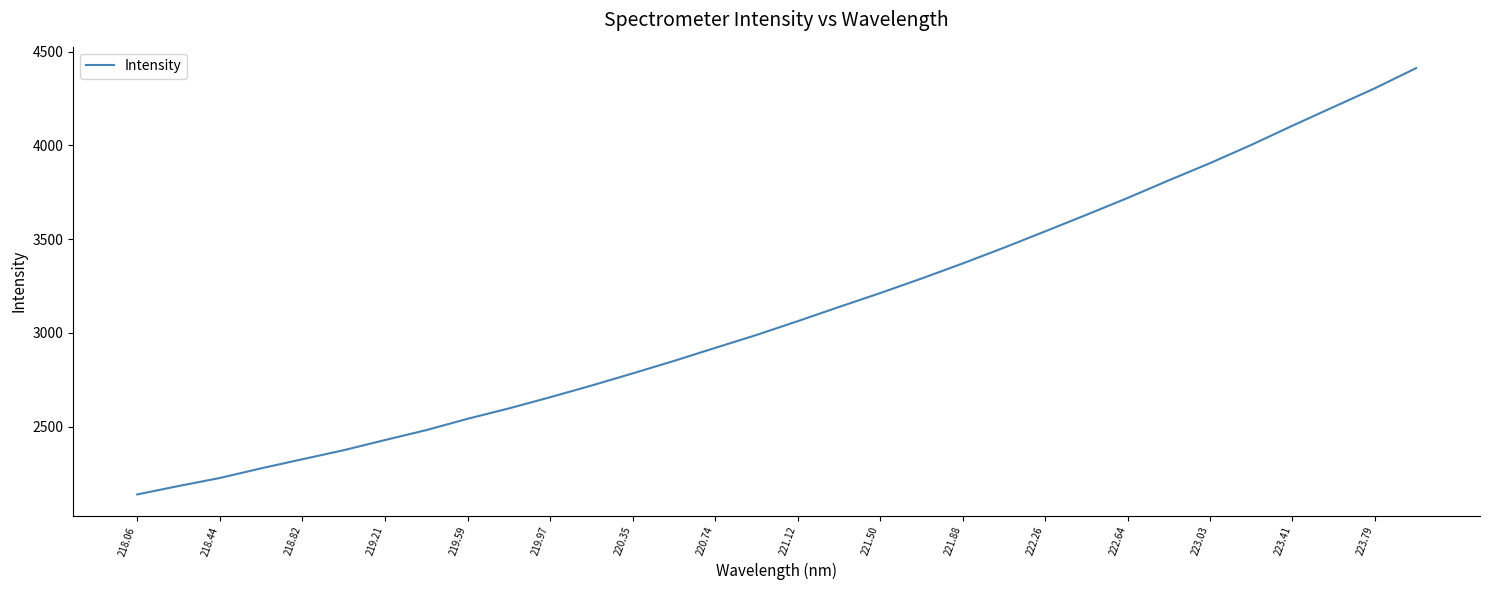

What is the difference between the maximum and minimum values?

2273.9